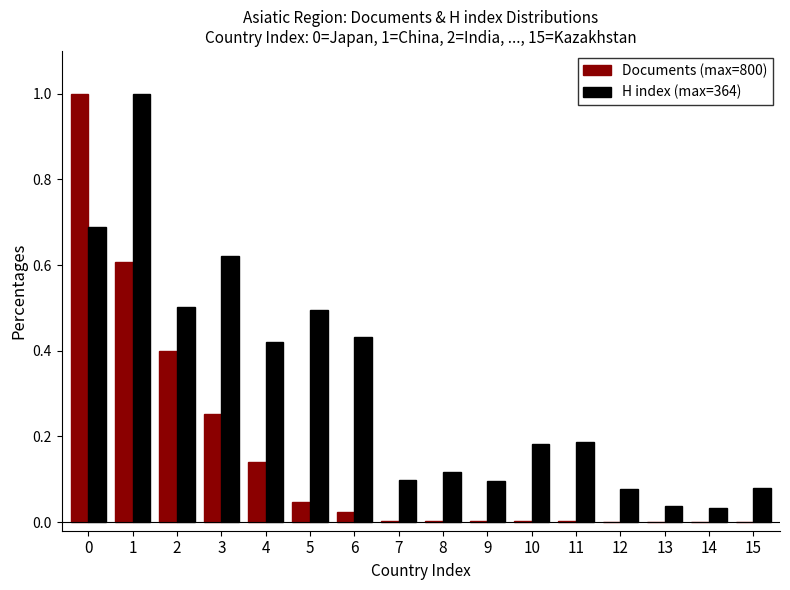

Is the value of H index (max=364) at 7 greater than the value of Documents (max=800) at 9?

Yes